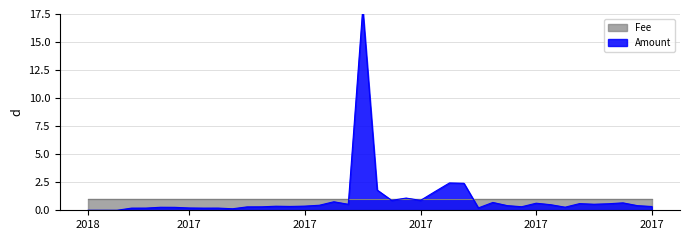

What is the approximate value at 2017-06-11?

2.4